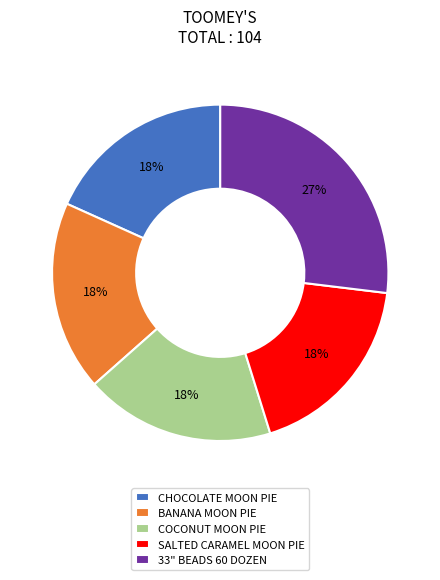

Which category has the biggest portion of the pie?

33" BEADS 60 DOZEN